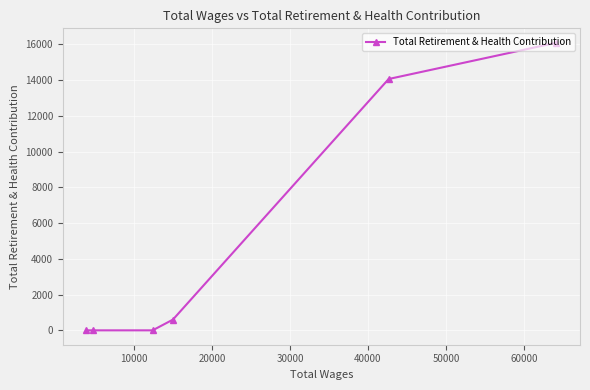

What is the average value?

5127